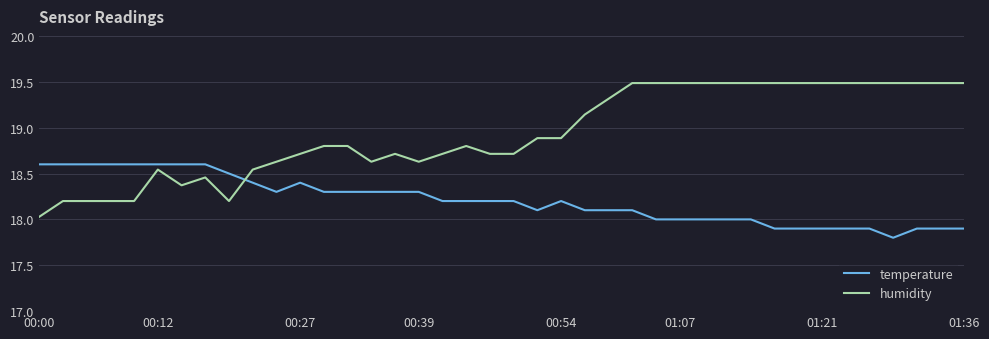

Which series has the largest range (max minus min)?

humidity